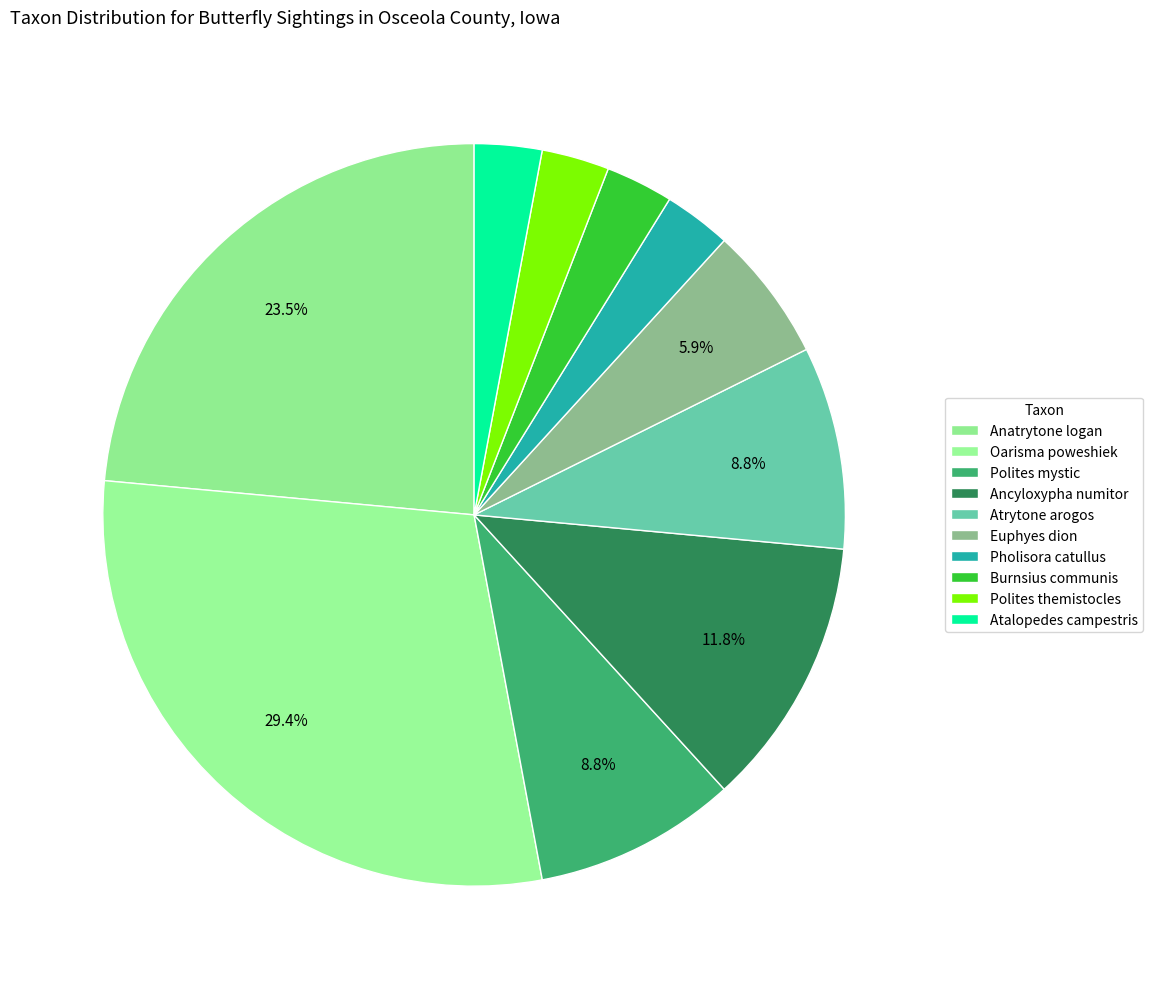

Is it true that Ancyloxypha numitor is 1% of the pie?

False